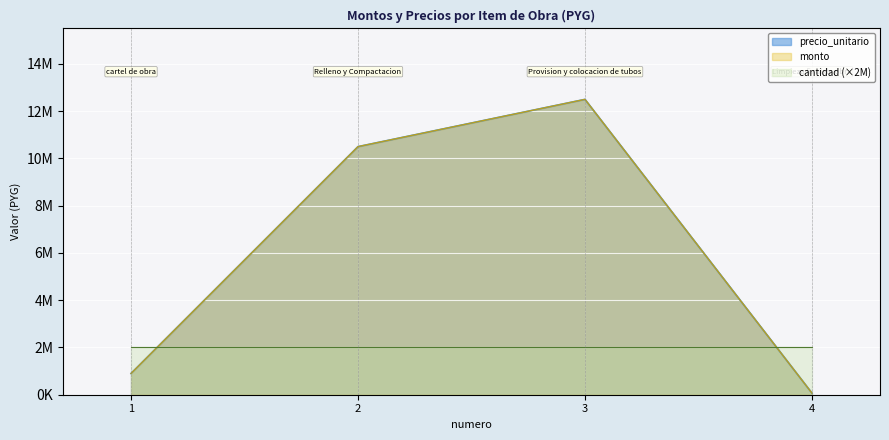

What is the total value across all series at 1?

1800000